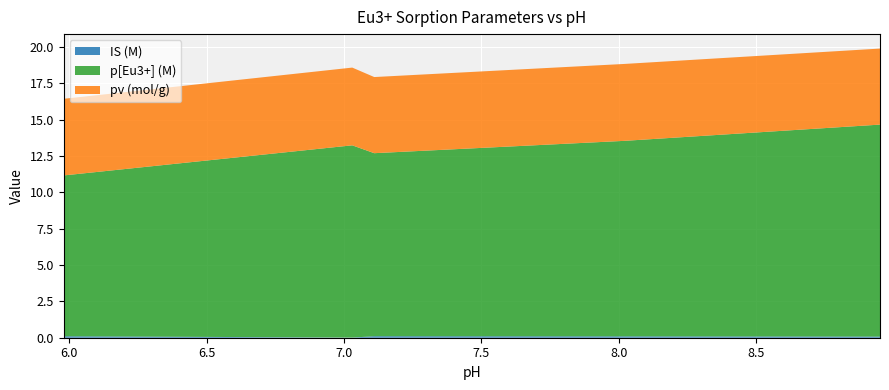

Reading left to right, transcribe all the data shown in this chart.

IS (M): 0.1	0.0	0.1	0.1	0.1
p[Eu3+] (M): 11.1	13.2	12.6	13.5	14.6
pv (mol/g): 5.3	5.3	5.2	5.3	5.2